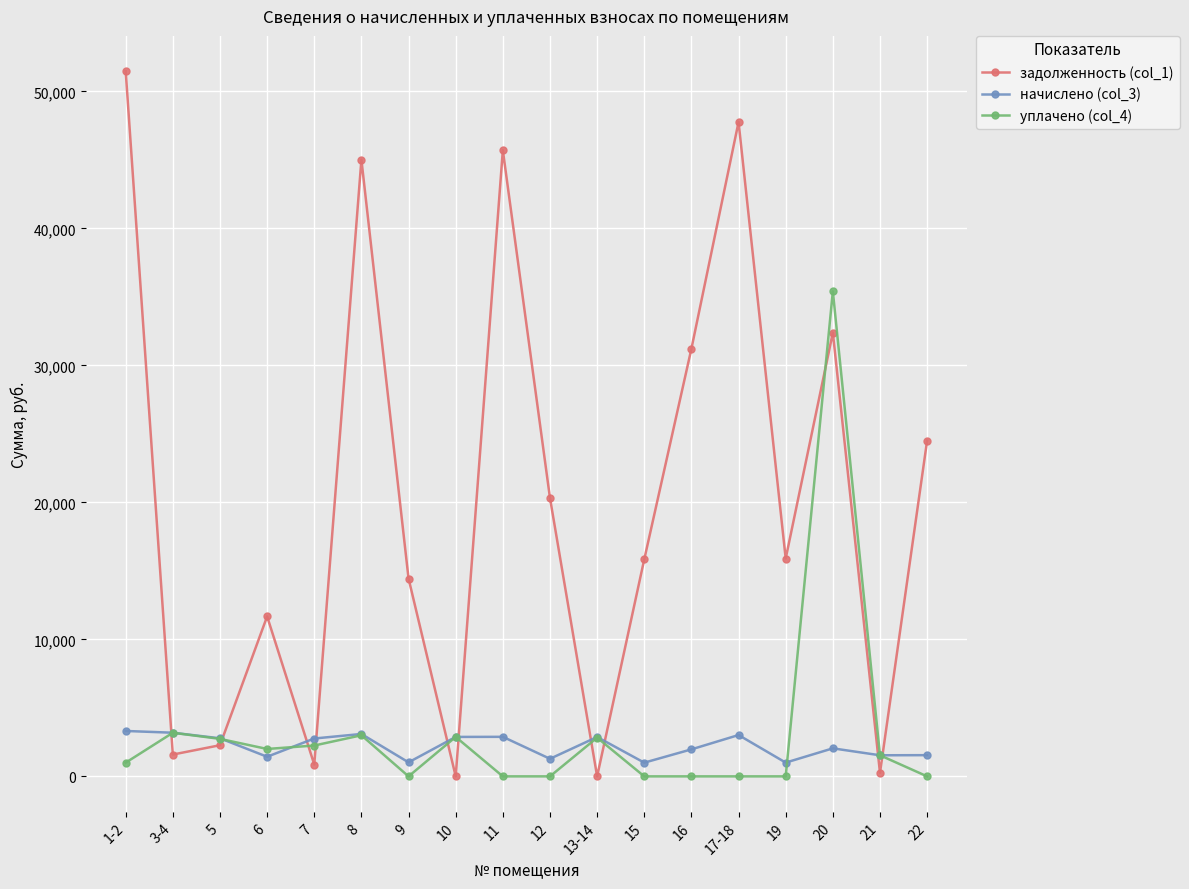

What is the difference between the highest and lowest values at 11?

45703.2